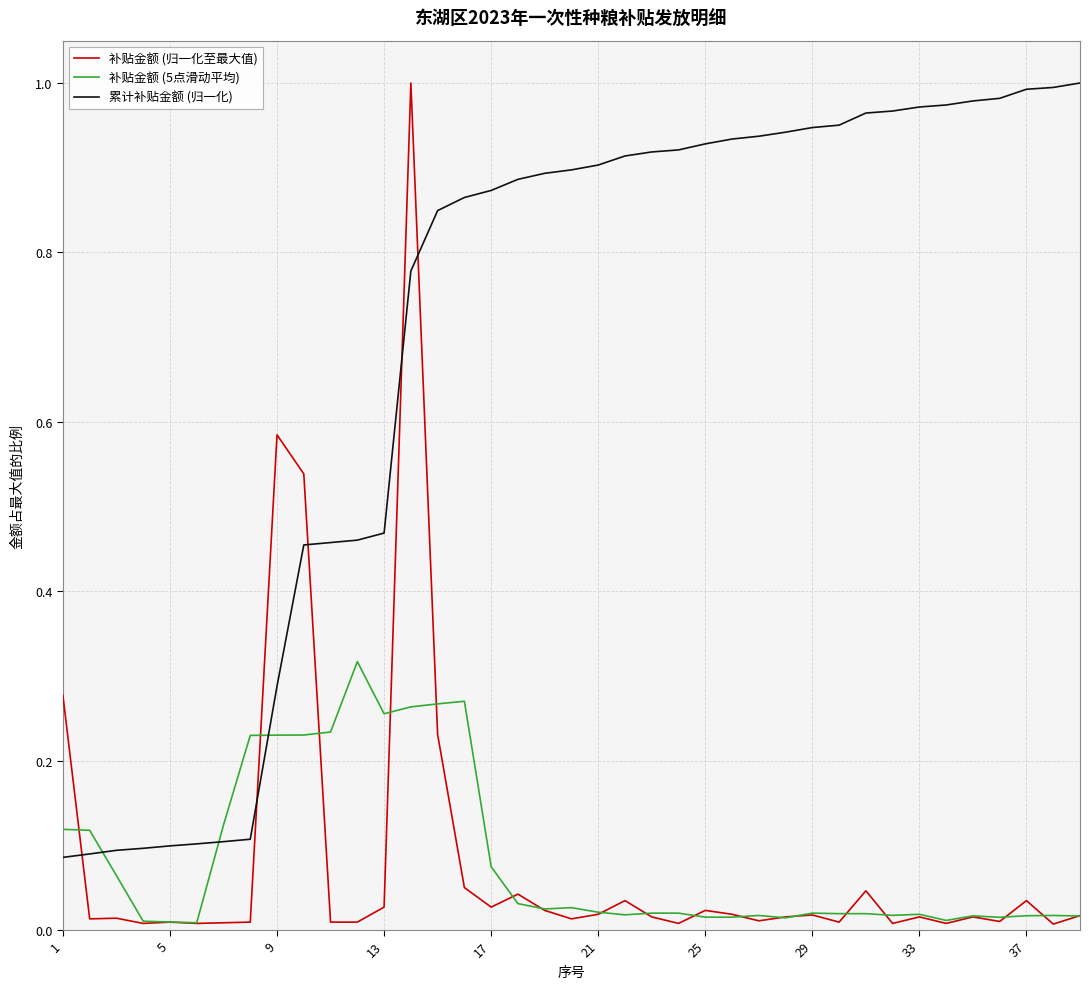

Which series has the largest total across all categories?

累计补贴金额 (归一化)